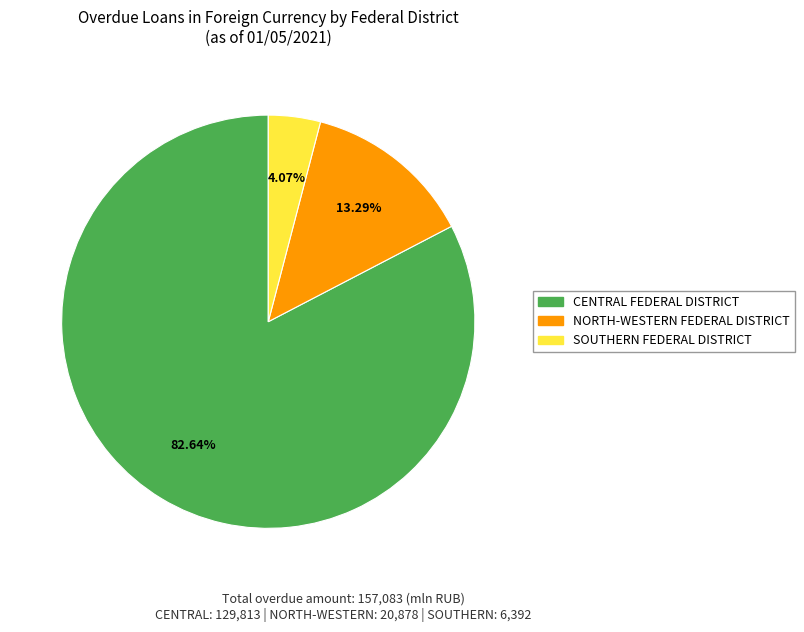

To the nearest percent, what is the combined percentage of SOUTHERN FEDERAL DISTRICT and NORTH-WESTERN FEDERAL DISTRICT?

17%